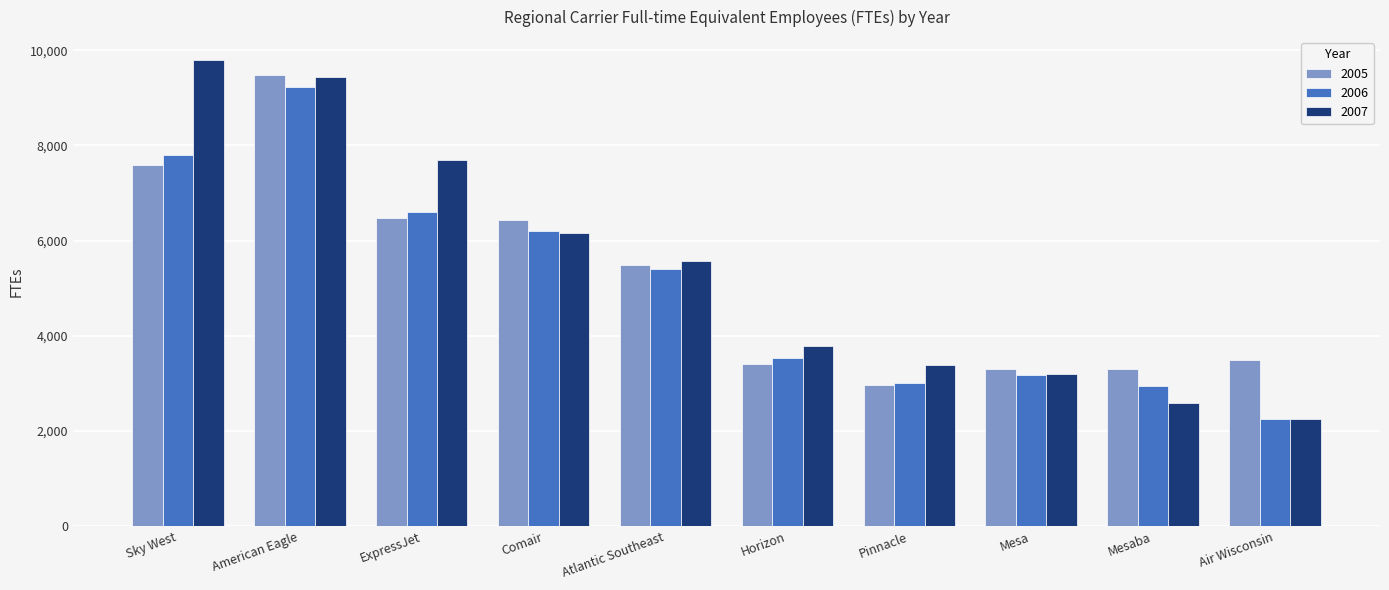

Where does the 2005 series first go above 5487?

Sky West